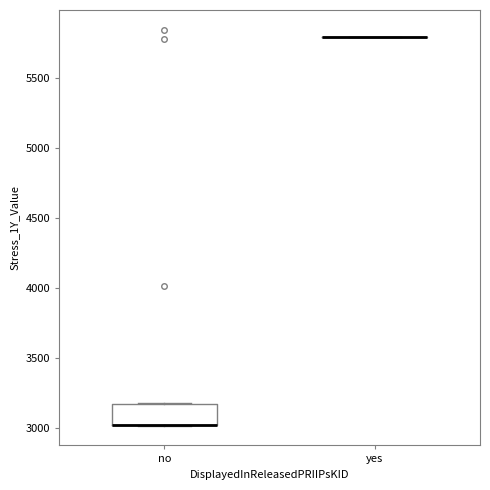

Reading left to right, transcribe this box plot: for each box, give where its median line is, the range the box spans, and where its two whiskers end, as read against the y-axis. The values are not printed on the chart, so give them approximately, as read against the axis.

no: median 3000 (drawn on the box's lower edge), box 3000 to 3150, whiskers 3000 to 3150
yes: box collapsed to a line at 5800, whiskers 5800 to 5800